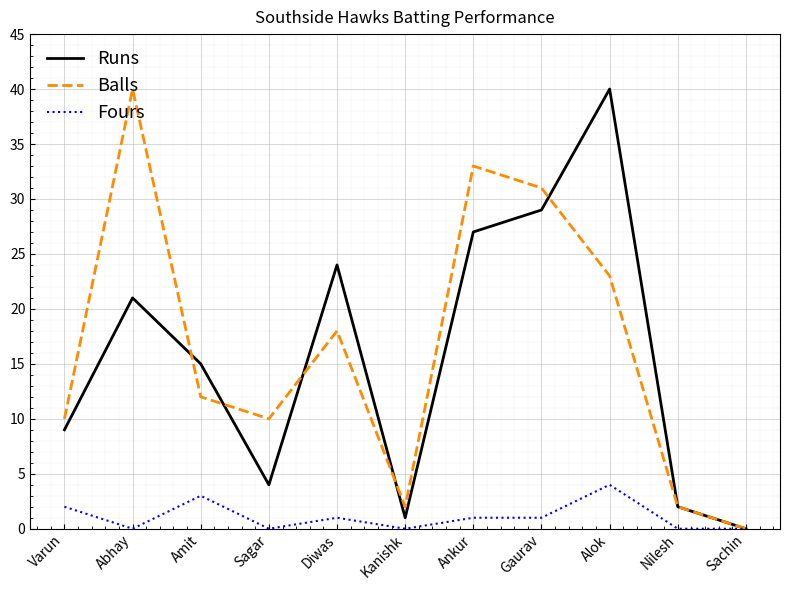

How many interior local valleys does the Balls series have?

2